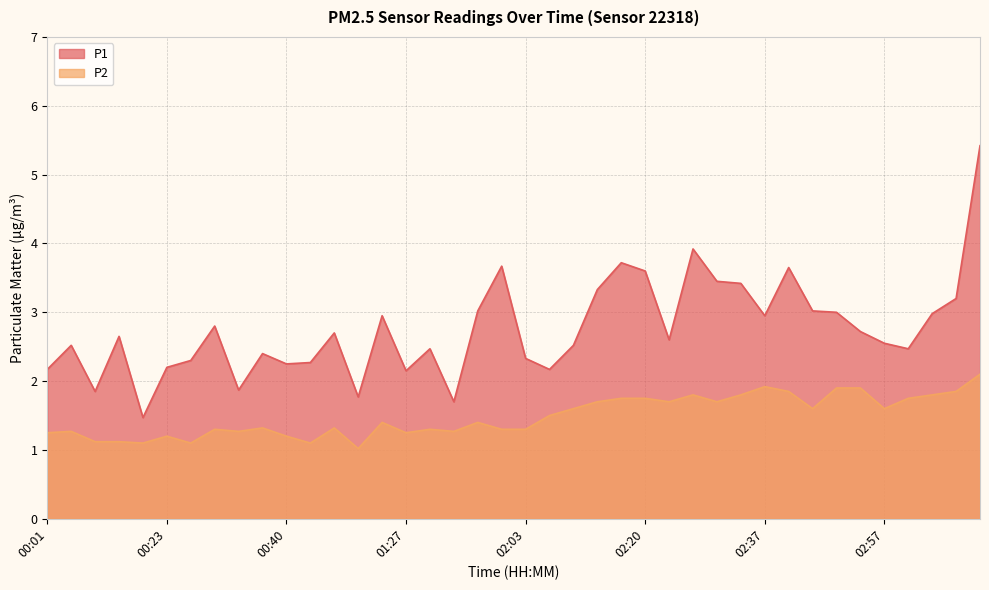

Reading right to left, extract all data points from this chart.

P1: 03:11=5.4	03:07=3.2	03:04=3.0	03:00=2.5	02:57=2.5	02:54=2.7	02:50=3.0	02:47=3.0	02:40=3.6	02:37=3.0	02:33=3.4	02:30=3.5	02:27=3.9	02:23=2.6	02:20=3.6	02:16=3.7	02:13=3.3	02:10=2.5	02:06=2.2	02:03=2.3	01:52=3.7	01:45=3.0	01:42=1.7	01:35=2.5	01:27=2.1	01:13=3.0	01:09=1.8	00:58=2.7	00:54=2.3	00:40=2.2	00:36=2.4	00:33=1.9	00:29=2.8	00:26=2.3	00:23=2.2	00:19=1.5	00:16=2.6	00:12=1.9	00:09=2.5	00:01=2.2
P2: 03:11=2.1	03:07=1.9	03:04=1.8	03:00=1.8	02:57=1.6	02:54=1.9	02:50=1.9	02:47=1.6	02:40=1.9	02:37=1.9	02:33=1.8	02:30=1.7	02:27=1.8	02:23=1.7	02:20=1.8	02:16=1.8	02:13=1.7	02:10=1.6	02:06=1.5	02:03=1.3	01:52=1.3	01:45=1.4	01:42=1.3	01:35=1.3	01:27=1.2	01:13=1.4	01:09=1.0	00:58=1.3	00:54=1.1	00:40=1.2	00:36=1.3	00:33=1.3	00:29=1.3	00:26=1.1	00:23=1.2	00:19=1.1	00:16=1.1	00:12=1.1	00:09=1.3	00:01=1.2